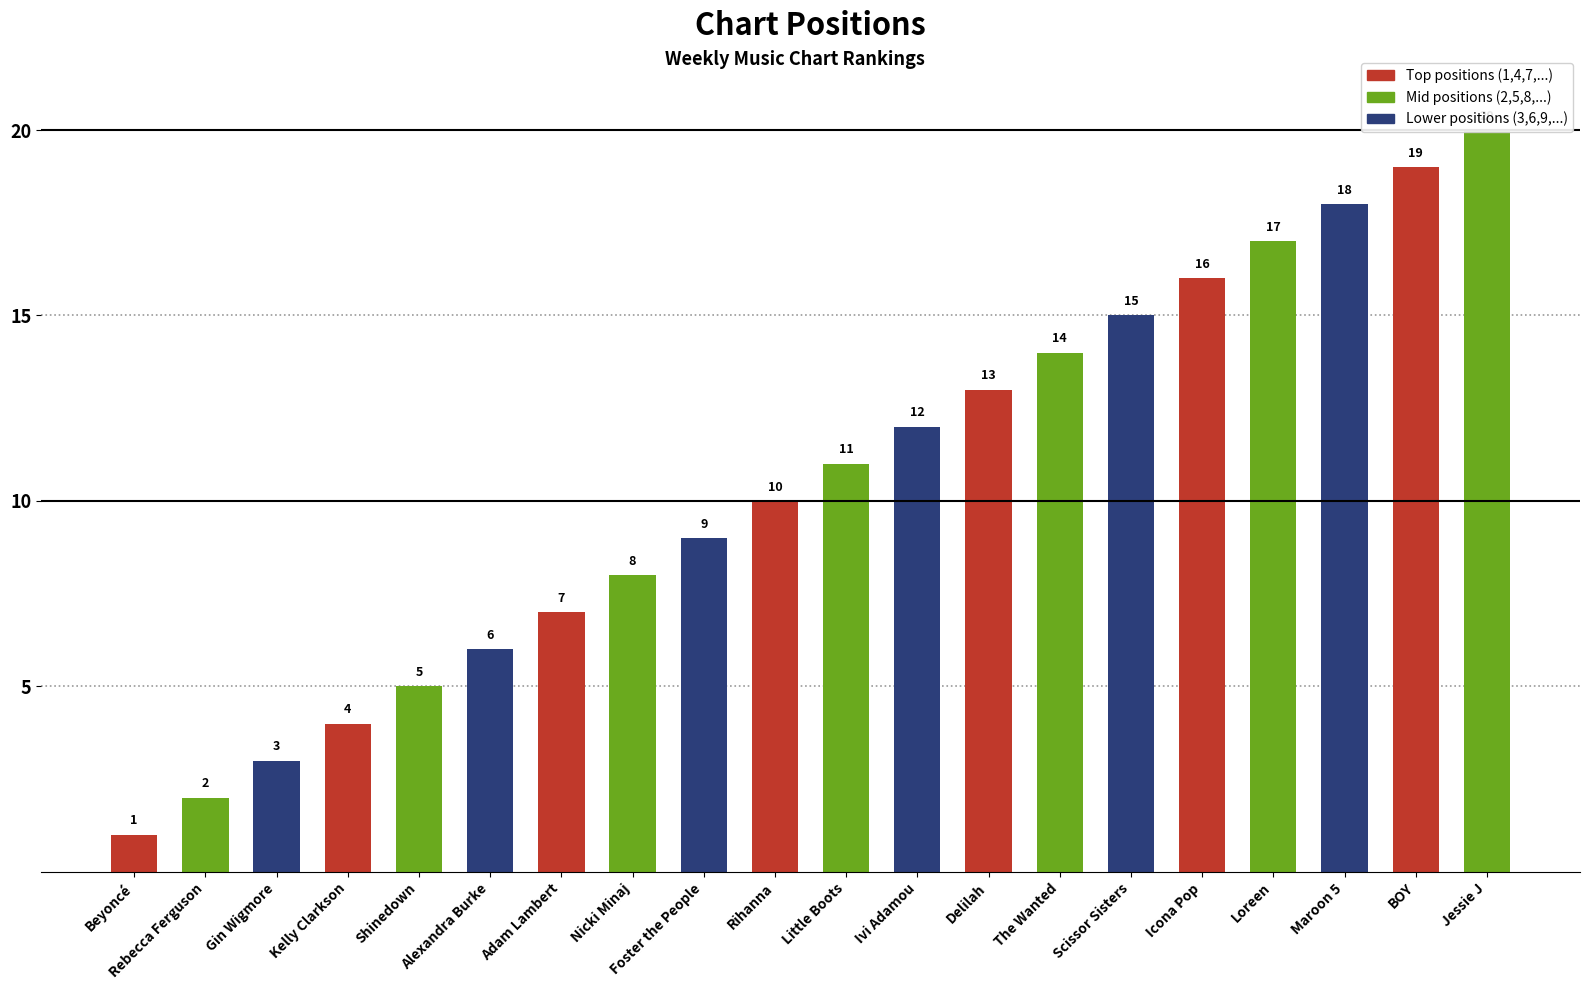

Is it true that the value at Nicki Minaj is 5?

False